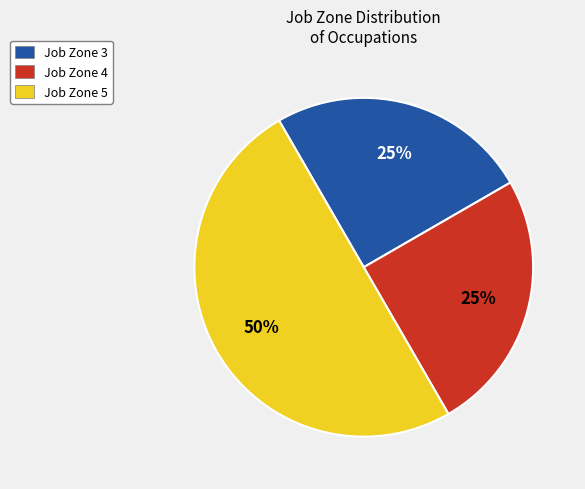

To the nearest percent, what is the difference between the largest and smallest slice percentages?

25%